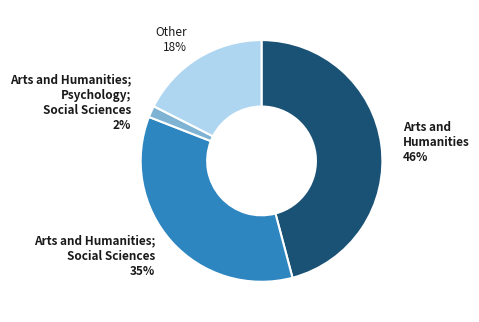

To the nearest percent, what is the difference between the Other and Arts and Humanities slice percentages?

28%